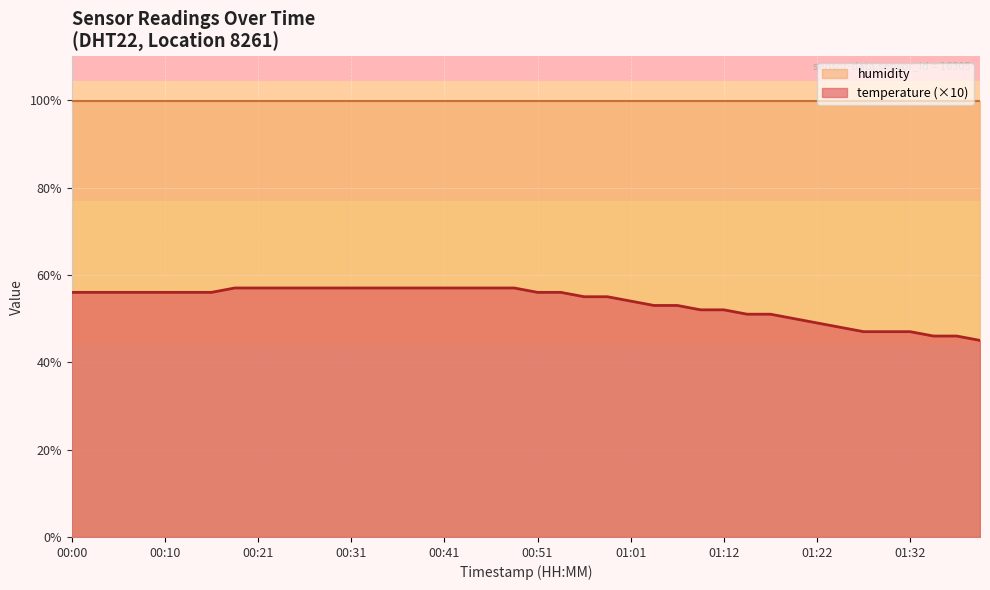

How many lines are shown in the chart?

2